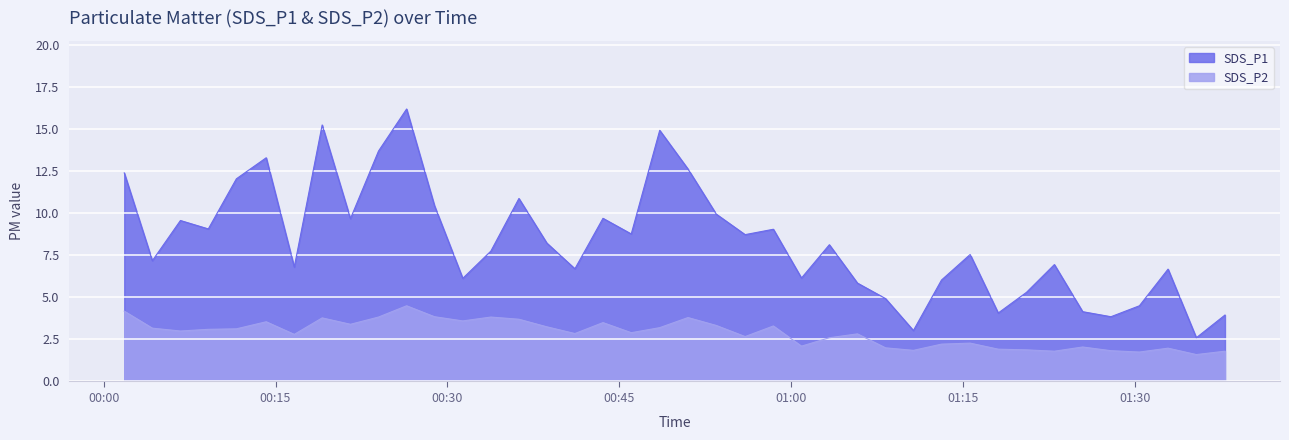

Which series changed the most between 2021/07/07 00:23:59 and 2021/07/07 00:36:14?

SDS_P1